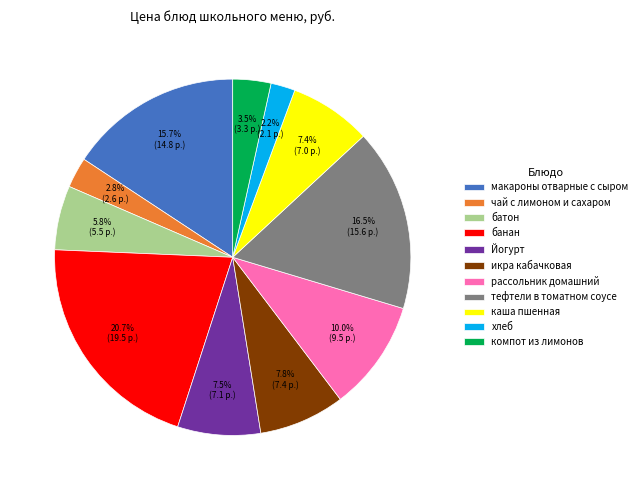

How many segments does this pie chart have?

11